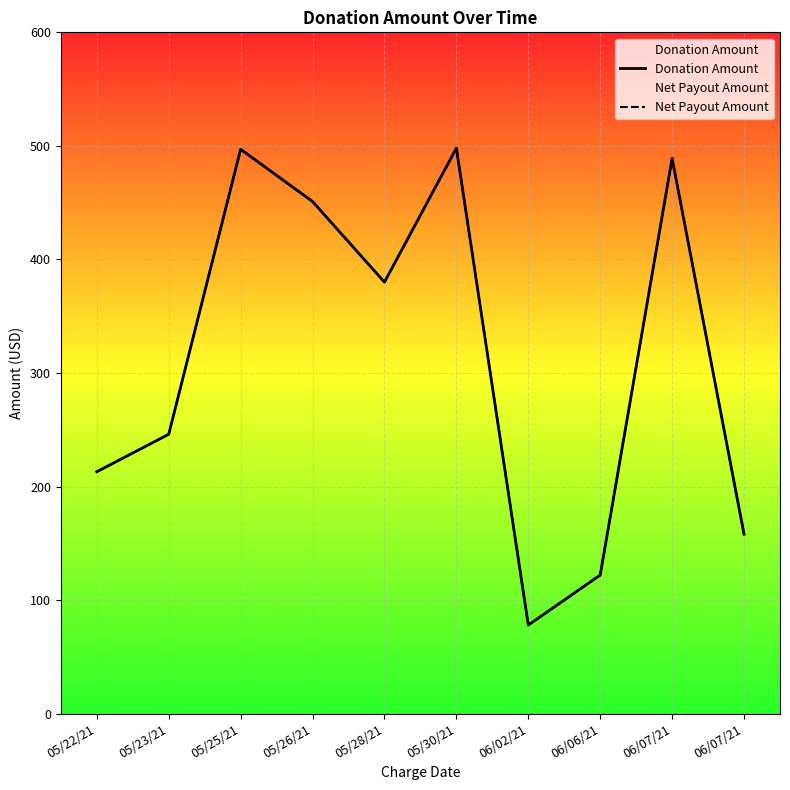

What is the label of the 8th point from the right?

05/25/21